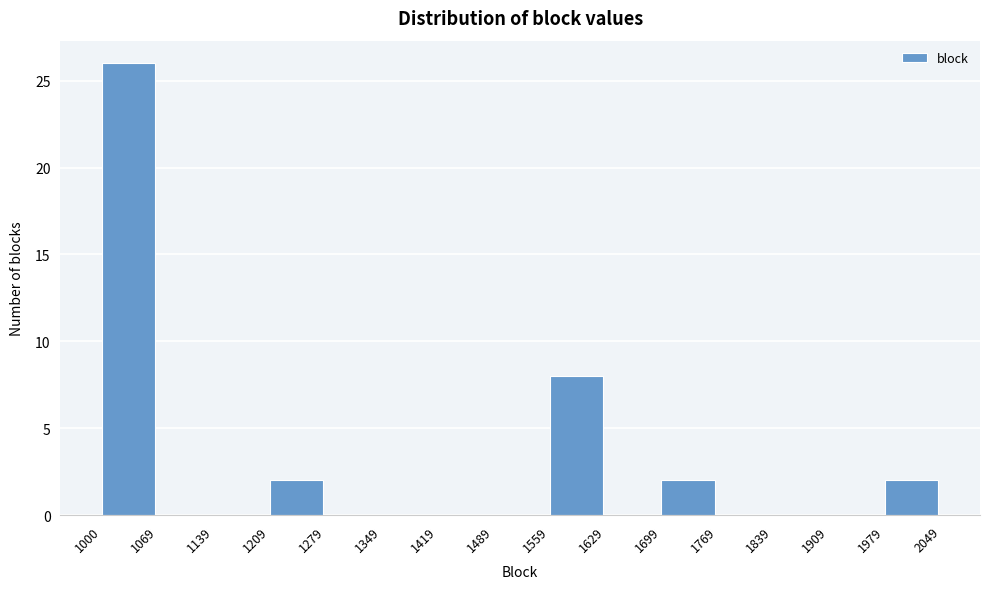

Reading left to right, list every bar in this chart as the range it spans on the x-axis followed by its height. The values are not printed on the chart, so give them approximately, as read against the axis.

1000 to 1069: 26
1069 to 1139: 0
1139 to 1209: 0
1209 to 1279: 2
1279 to 1349: 0
1349 to 1419: 0
1419 to 1489: 0
1489 to 1559: 0
1559 to 1629: 8
1629 to 1699: 0
1699 to 1769: 2
1769 to 1839: 0
1839 to 1909: 0
1909 to 1979: 0
1979 to 2049: 2